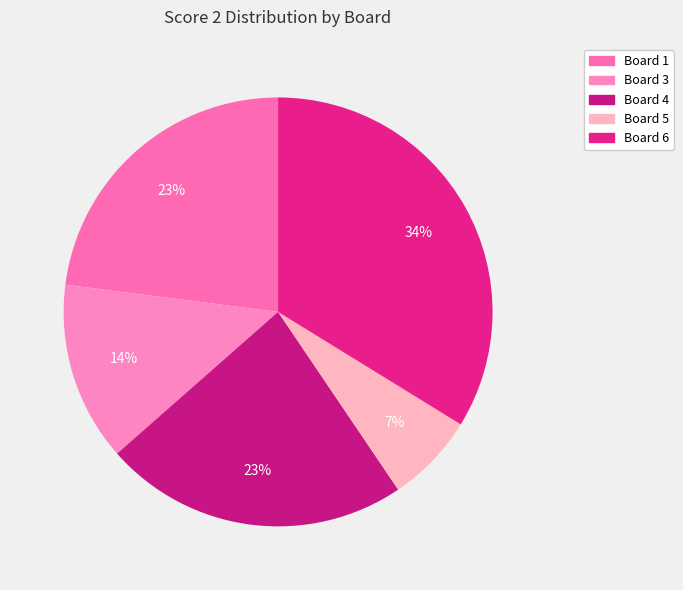

Does Board 6 account for over 50% of the chart?

No